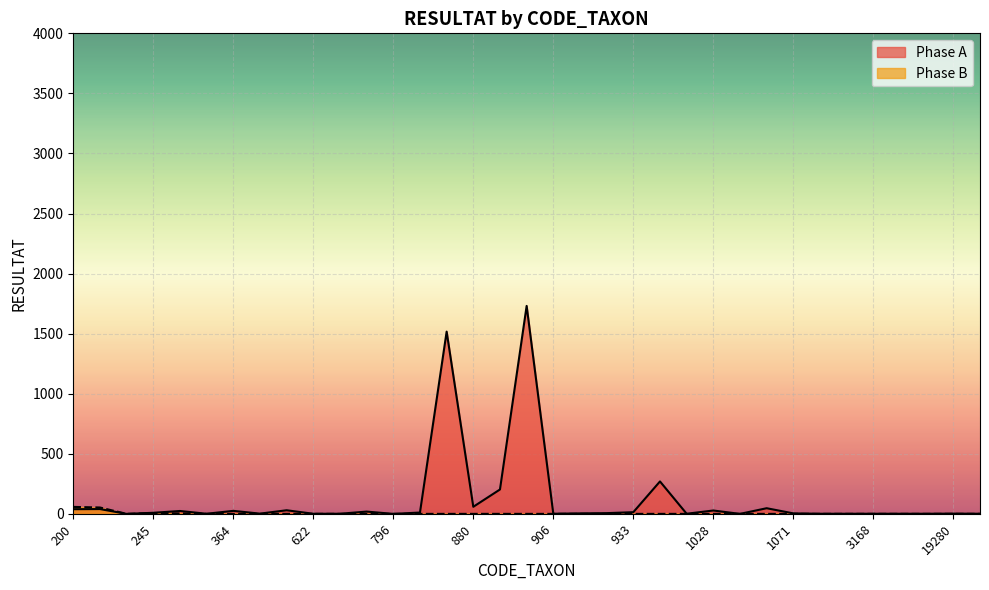

Which has a higher value, 457 or 311?

457